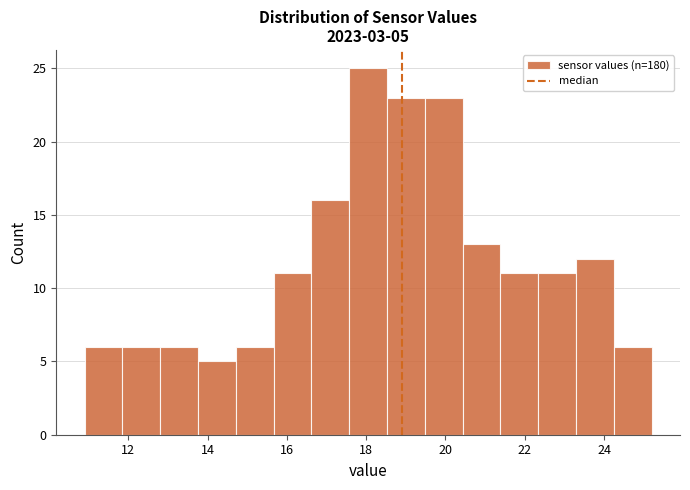

Which range on the x-axis has the tallest bar?

17.6 to 18.6